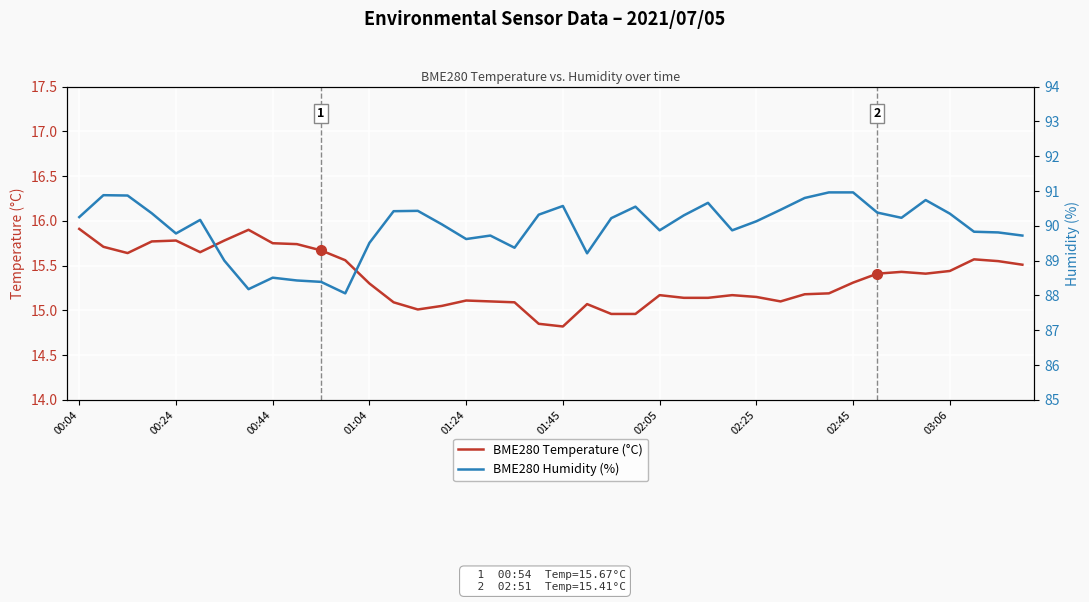

Is it true that BME280 Temperature (°C) equals 15.3 at 01:04?

True